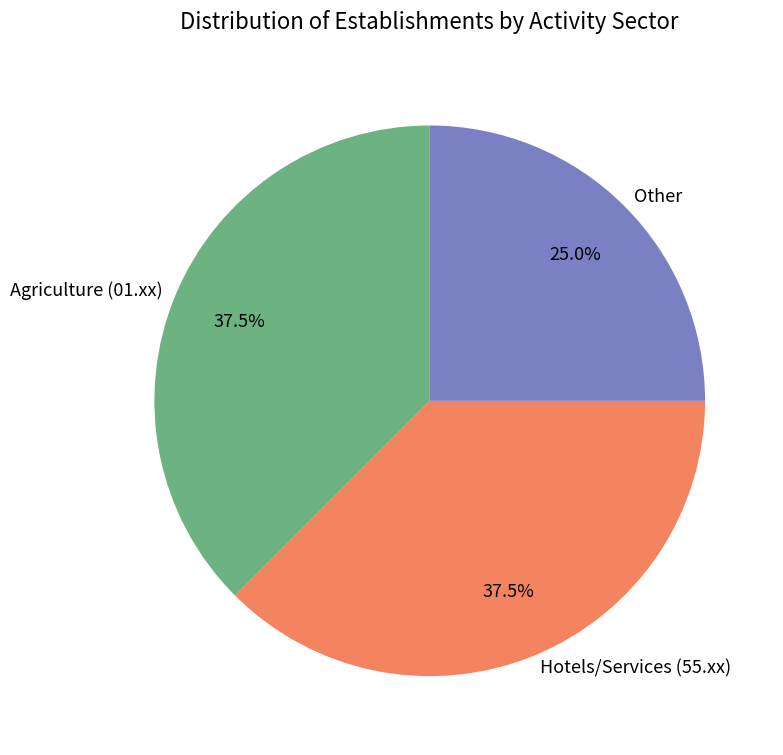

Is there any slice that represents more than half of the pie?

No